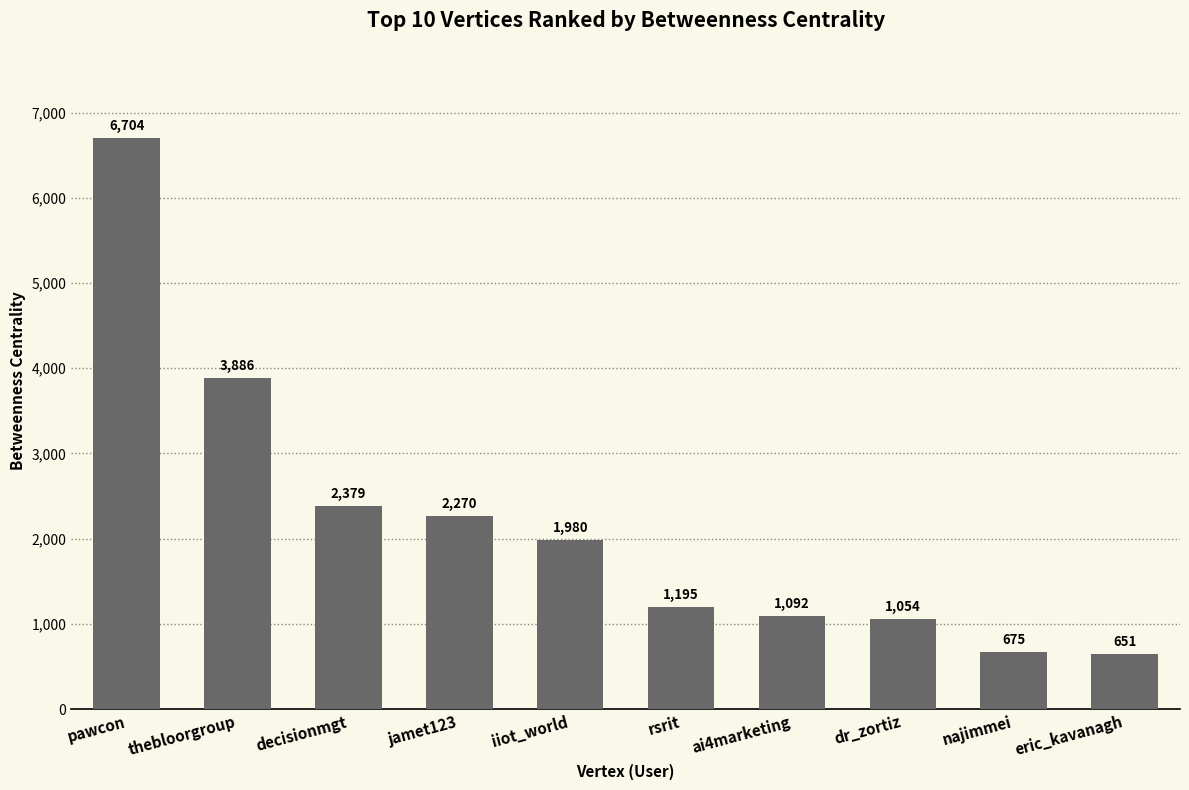

Between iiot_world and jamet123, which is larger?

jamet123